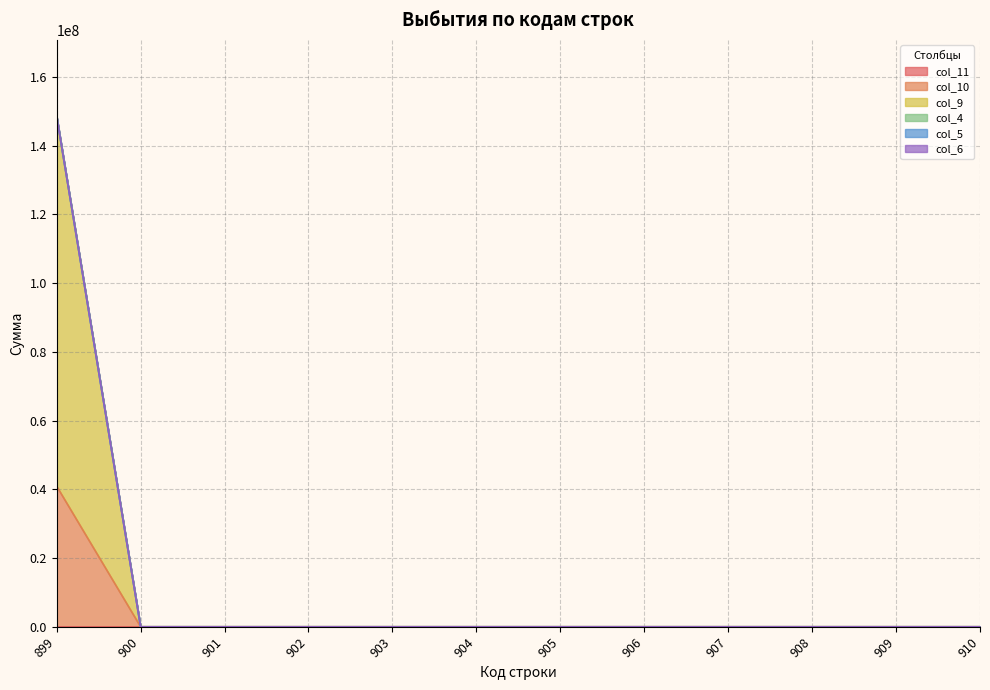

Reading right to left, transcribe all the data shown in this chart.

col_11: 0.0	0.0	0.0	0.0	0.0	0.0	0.0	0.0	0.0	0.0	0.0	0.0
col_10: 0.0	0.0	0.0	0.0	0.0	0.0	0.0	0.0	0.0	0.0	0.0	40893828.9
col_9: 0.0	0.0	0.0	0.0	0.0	0.0	0.0	0.0	0.0	0.0	0.0	107586685.2
col_4: 0.0	0.0	0.0	0.0	0.0	0.0	0.0	0.0	0.0	0.0	0.0	0.0
col_5: 0.0	0.0	0.0	0.0	0.0	0.0	0.0	0.0	0.0	0.0	0.0	0.0
col_6: 0.0	0.0	0.0	0.0	0.0	0.0	0.0	0.0	0.0	0.0	0.0	0.0